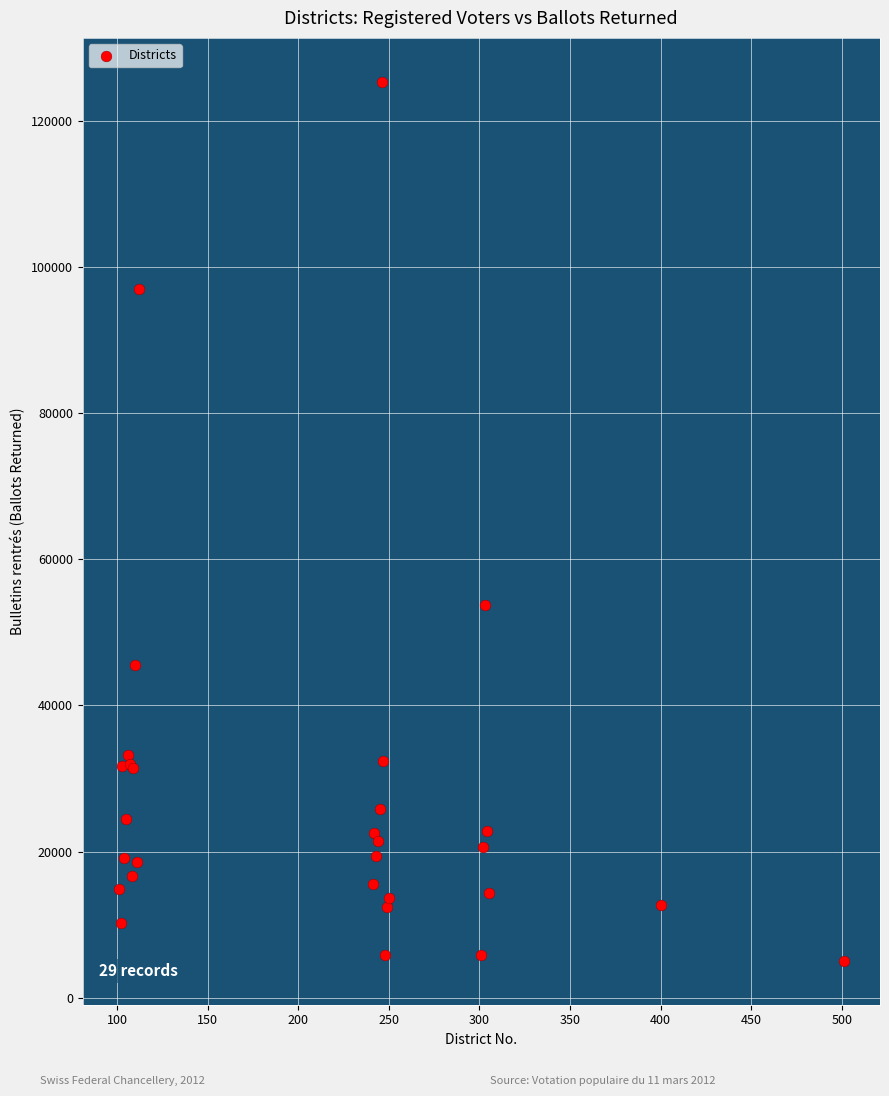

What Y value in the scatter plot is closest to 65178?

53692